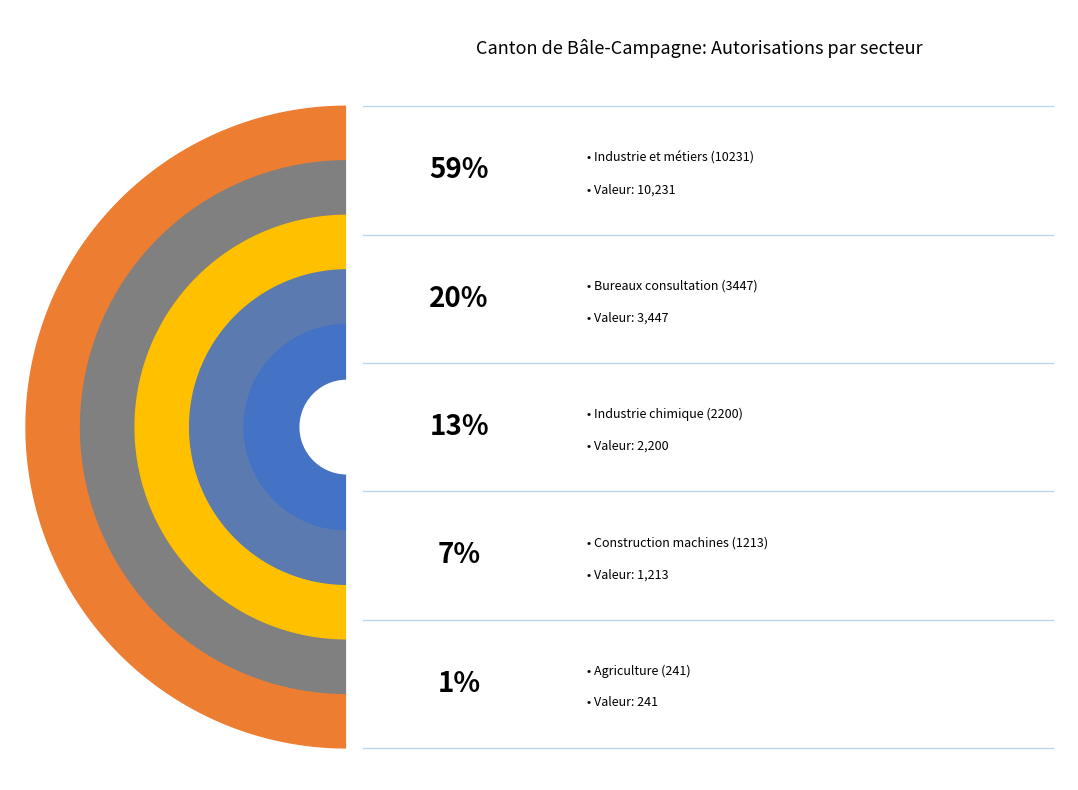

Which slice is the largest?

Total 2 Secteur industrie et métiers